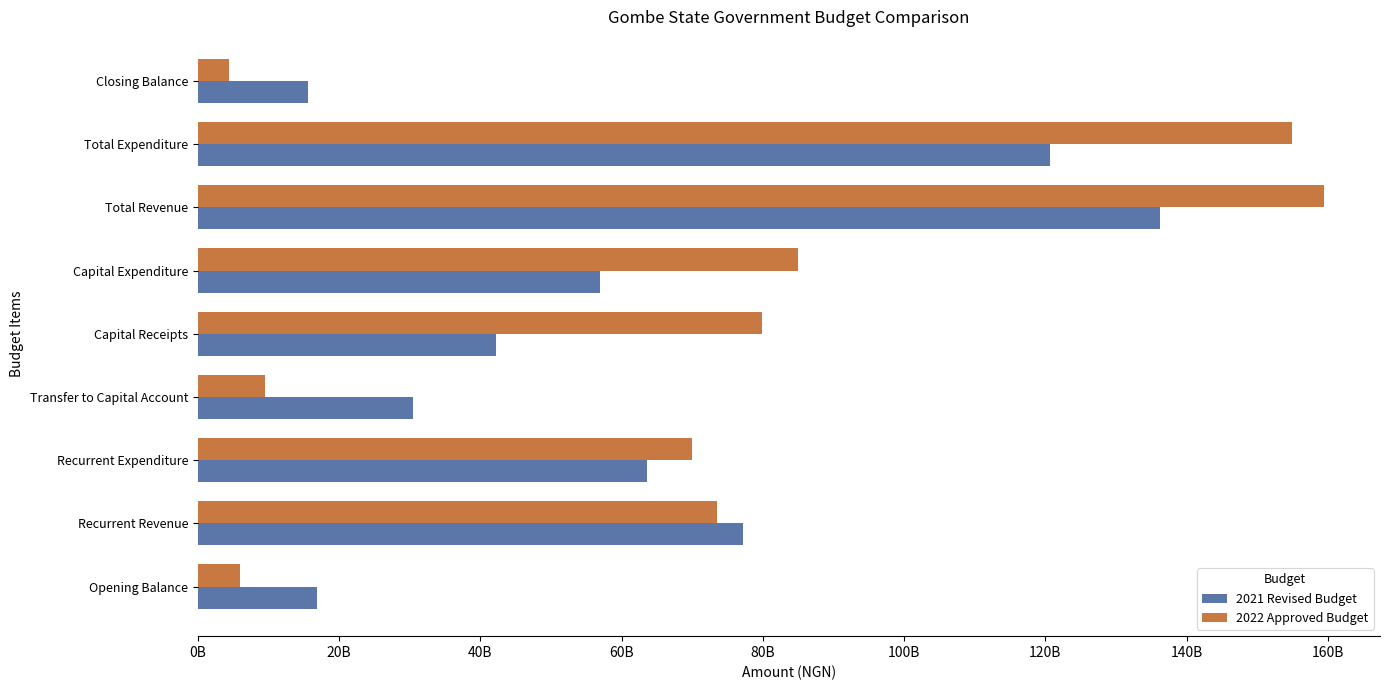

What are all the series names shown in the legend?

2021 Revised Budget, 2022 Approved Budget